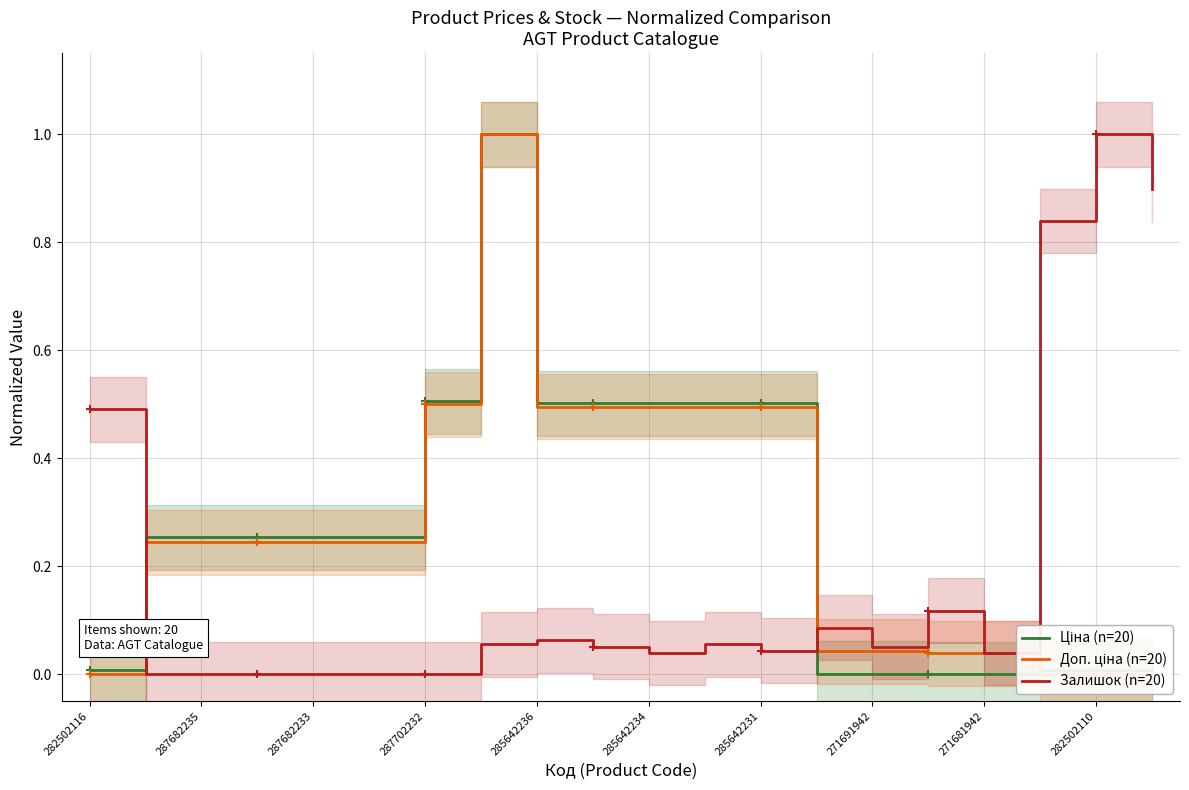

How many distinct data groups are displayed?

3